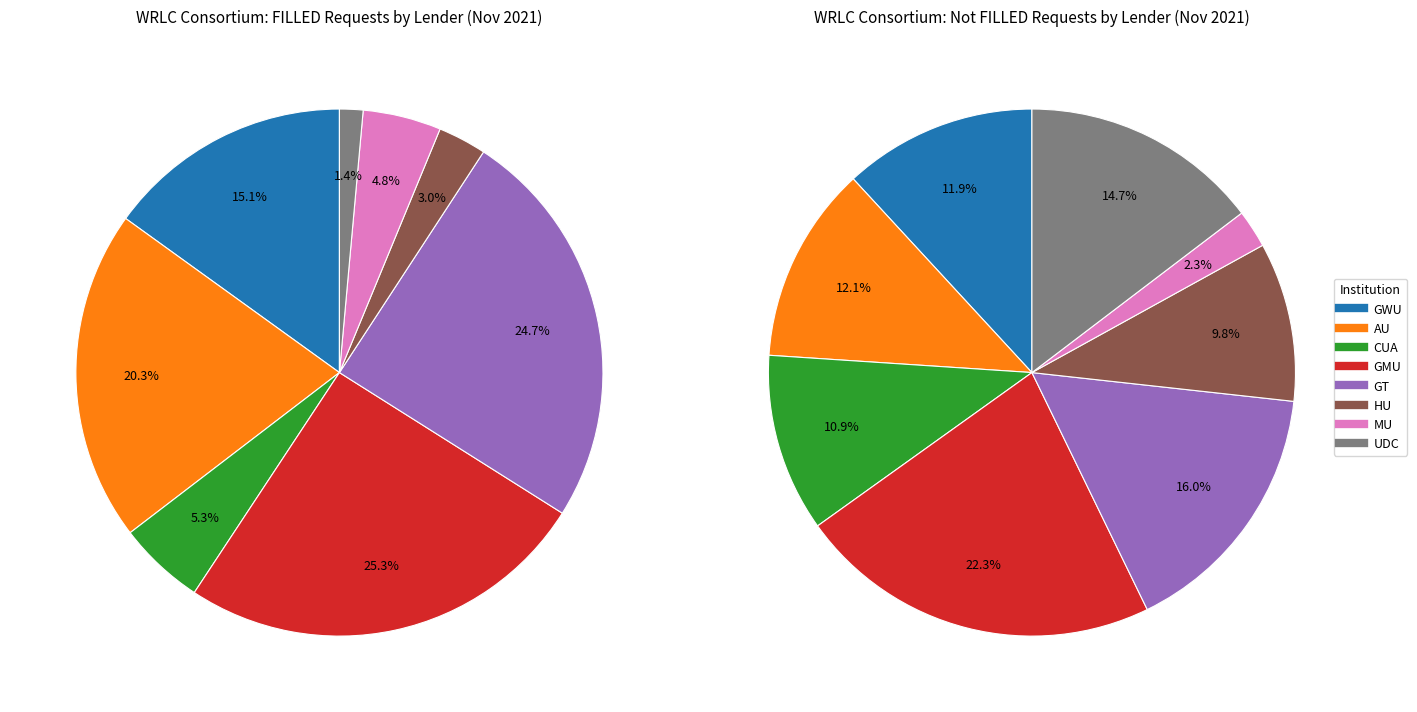

Which series has the largest range (max minus min)?

FILLED